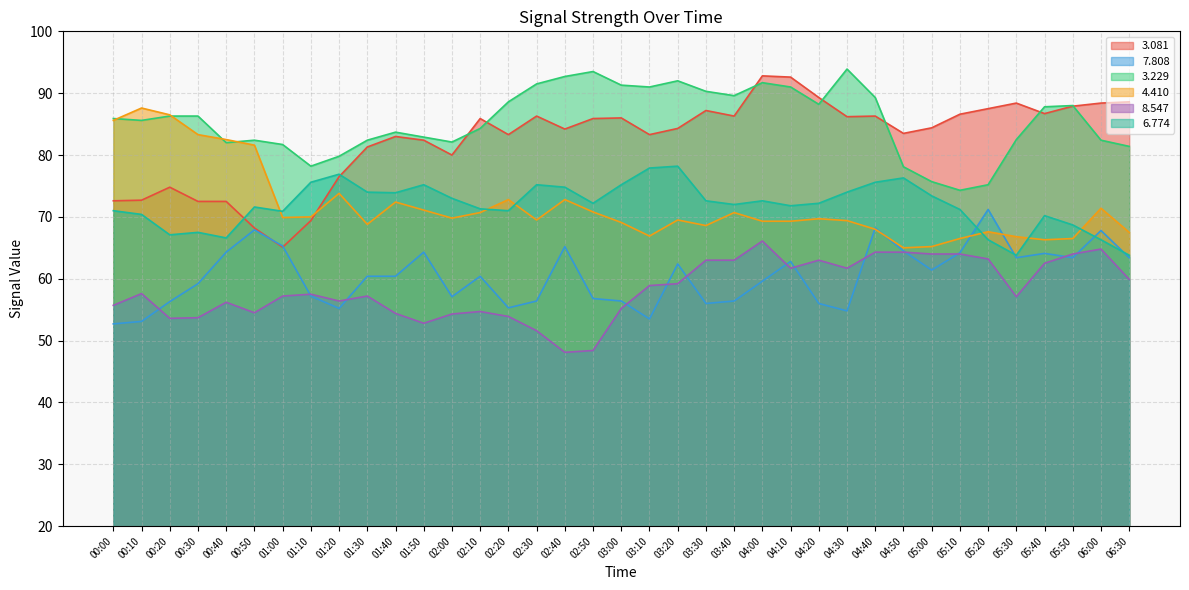

Reading left to right, transcribe all the data shown in this chart.

  3.081: 72.6	72.7	74.8	72.5	72.5	68.2	65.1	69.4	76.5	81.3	83.0	82.4	80.0	85.9	83.3	86.3	84.2	85.9	86.0	83.3	84.3	87.2	86.3	92.8	92.6	89.3	86.2	86.3	83.5	84.4	86.6	87.5	88.4	86.7	87.9	88.4	88.6
  7.808: 52.7	53.1	56.3	59.2	64.3	67.9	65.3	57.2	55.2	60.4	60.4	64.3	57.1	60.4	55.3	56.4	65.2	56.8	56.4	53.5	62.4	56.0	56.4	59.6	62.8	56.0	54.8	68.2	64.5	61.4	64.2	71.2	63.4	64.1	63.4	67.8	63.4
  3.229: 85.9	85.6	86.3	86.3	82.0	82.4	81.7	78.2	79.8	82.4	83.7	82.9	82.1	84.3	88.6	91.5	92.7	93.5	91.3	91.0	92.0	90.3	89.6	91.7	91.0	88.2	93.9	89.3	78.1	75.7	74.3	75.2	82.5	87.8	88.0	82.4	81.4
  4.410: 85.6	87.6	86.5	83.3	82.5	81.6	69.9	70.0	73.8	68.8	72.4	71.1	69.8	70.7	72.8	69.5	72.8	70.8	69.1	66.9	69.5	68.6	70.7	69.3	69.3	69.7	69.4	68.0	65.0	65.2	66.5	67.6	66.8	66.3	66.5	71.4	67.5
  8.547: 55.7	57.6	53.6	53.7	56.2	54.5	57.2	57.5	56.4	57.2	54.4	52.8	54.3	54.7	53.9	51.6	48.1	48.4	55.2	58.9	59.2	63.0	63.0	66.1	61.7	63.0	61.7	64.3	64.3	64.0	64.0	63.2	57.1	62.5	64.0	64.8	59.9
  6.774: 71.0	70.4	67.1	67.5	66.6	71.6	70.9	75.6	76.9	74.0	73.9	75.2	73.0	71.3	71.0	75.2	74.8	72.2	75.2	77.9	78.2	72.6	72.0	72.6	71.8	72.2	74.0	75.6	76.3	73.4	71.2	66.3	63.8	70.2	68.7	66.3	63.8